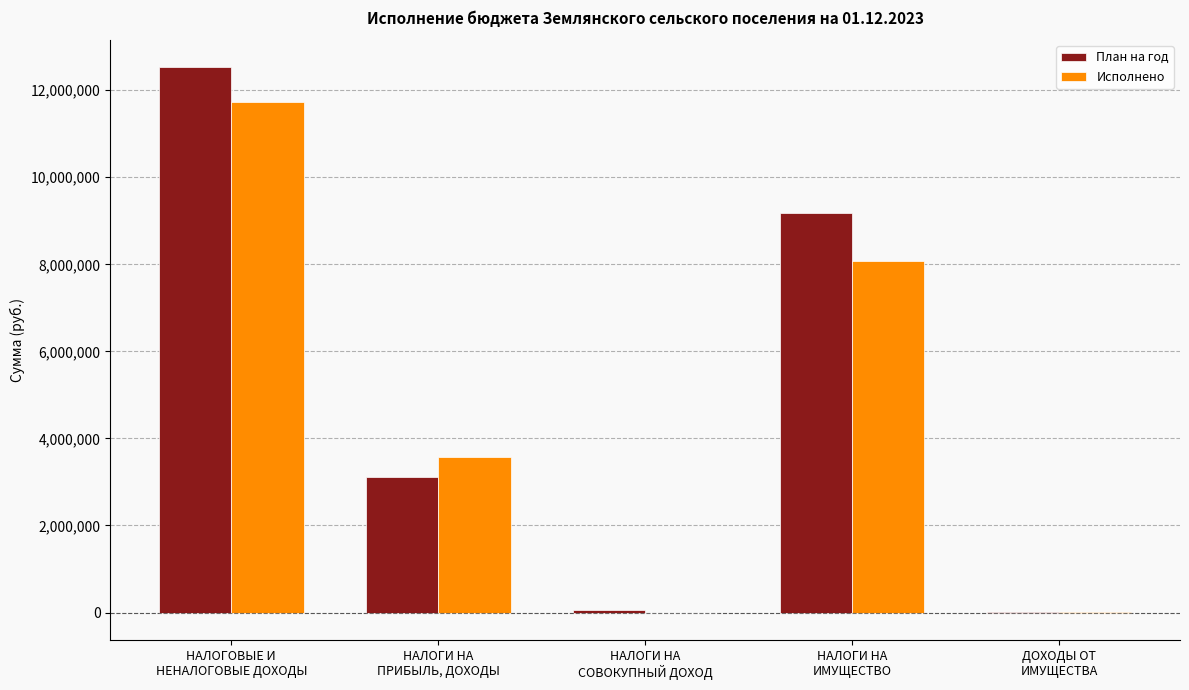

How many groups of bars are there?

5